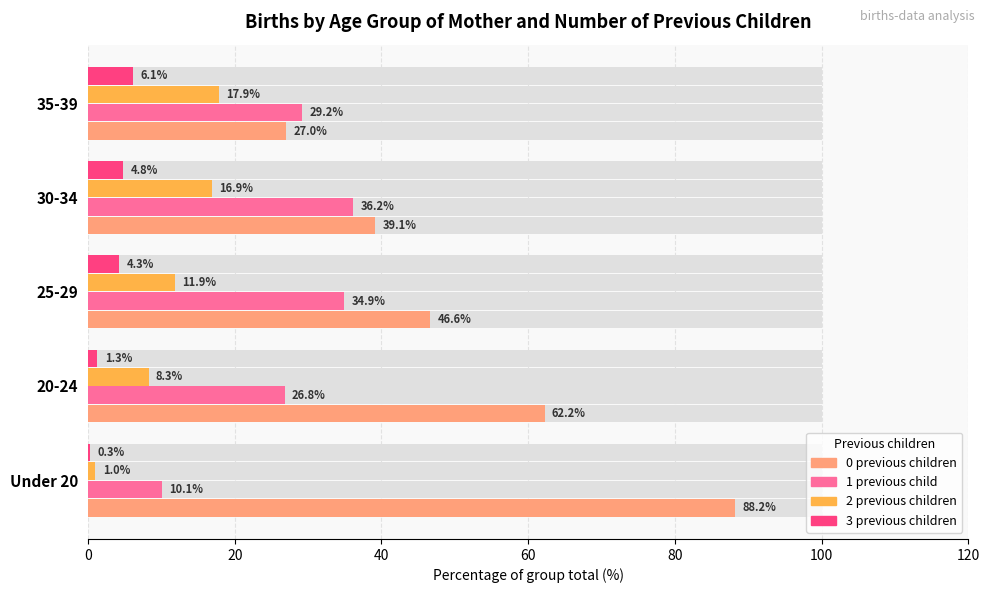

What are all the series names shown in the legend?

0 previous children, 1 previous child, 2 previous children, 3 previous children